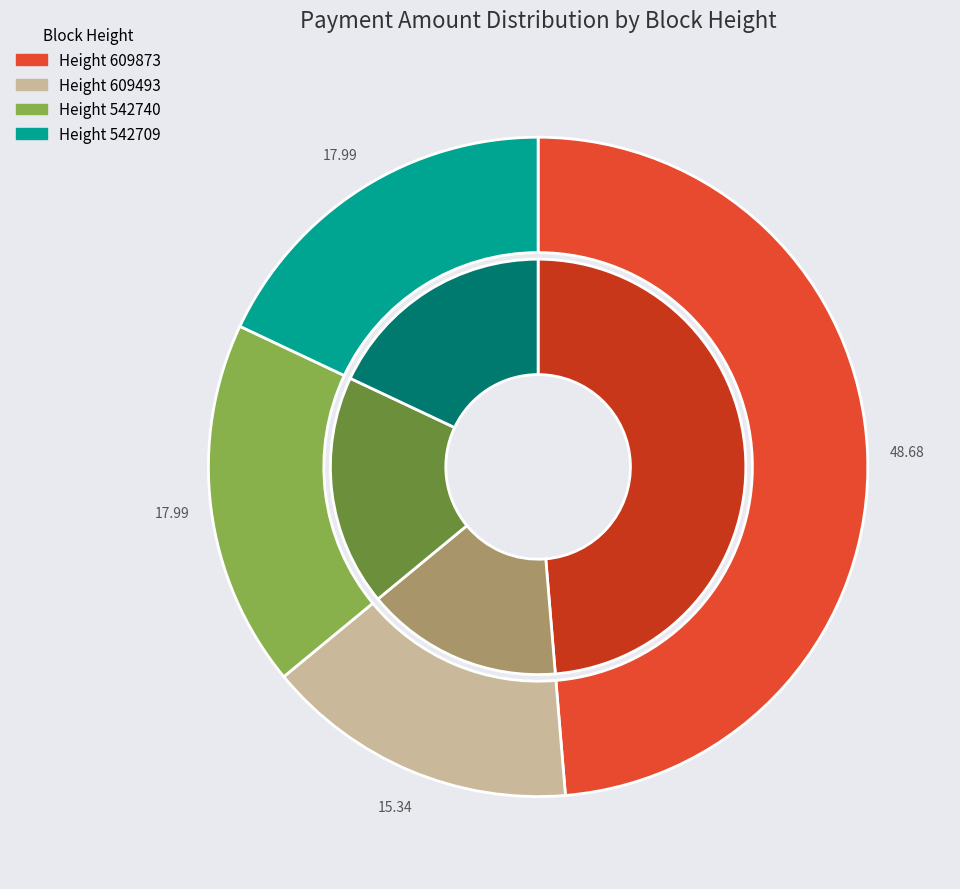

What is the smallest slice in the pie chart?

609493